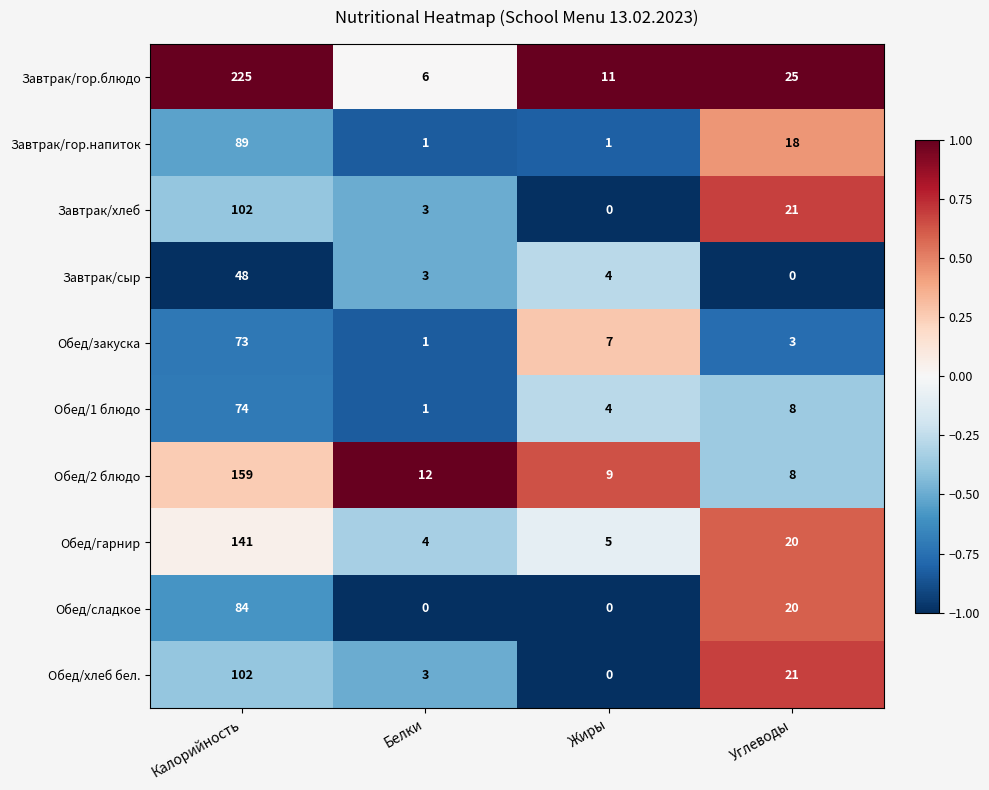

Where is Завтрак/хлеб nearest to the value 51?

Углеводы